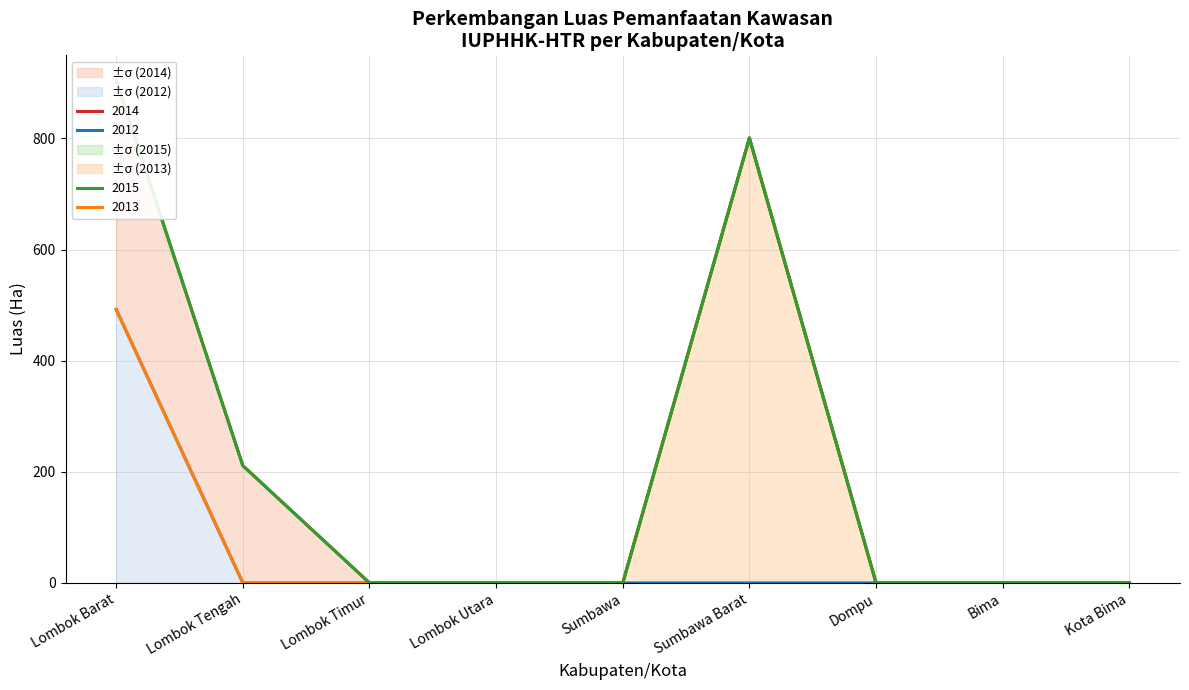

True or false: 2015 and 2014 cross at least once.

False